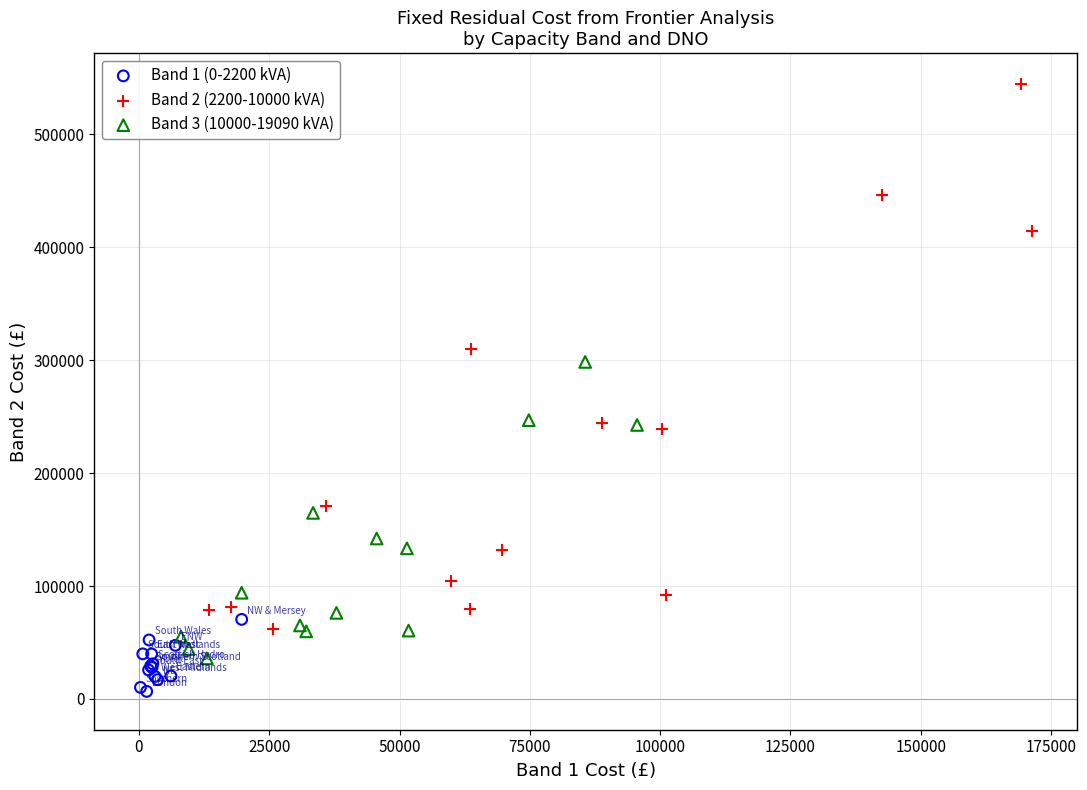

What are all the series names shown in the legend?

Band 1 (0-2200 kVA), Band 2 (2200-10000 kVA), Band 3 (10000-19090 kVA)